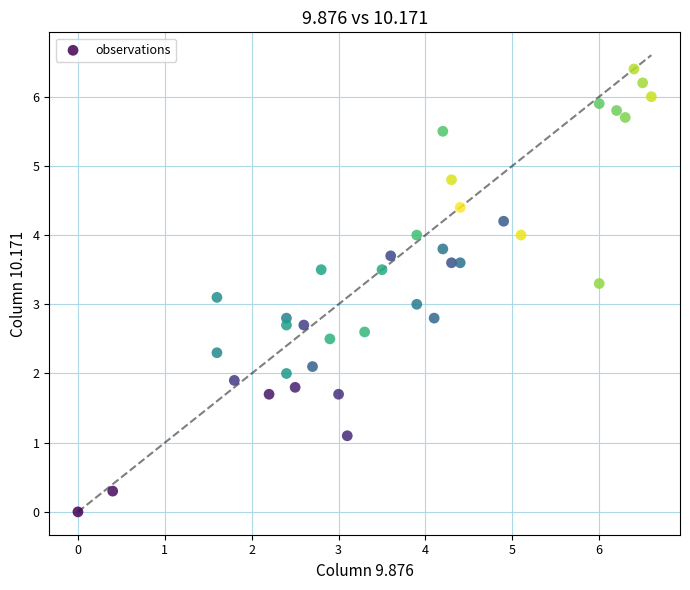

What is the range of Y values (max minus min)?

6.4